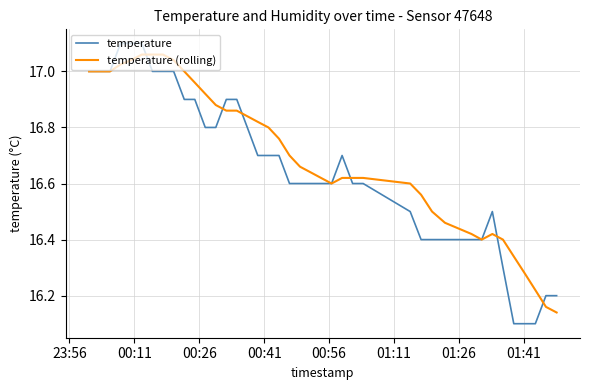

Is this an area chart (filled region under the line)?

No